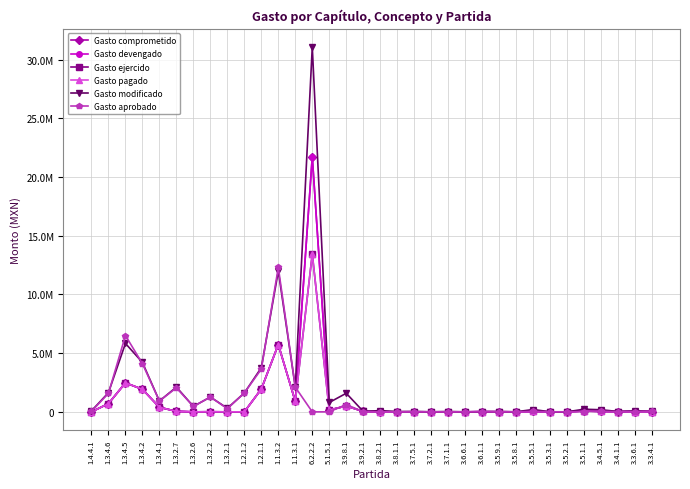

At which category is the sum across all series the highest?

6.2.2.2